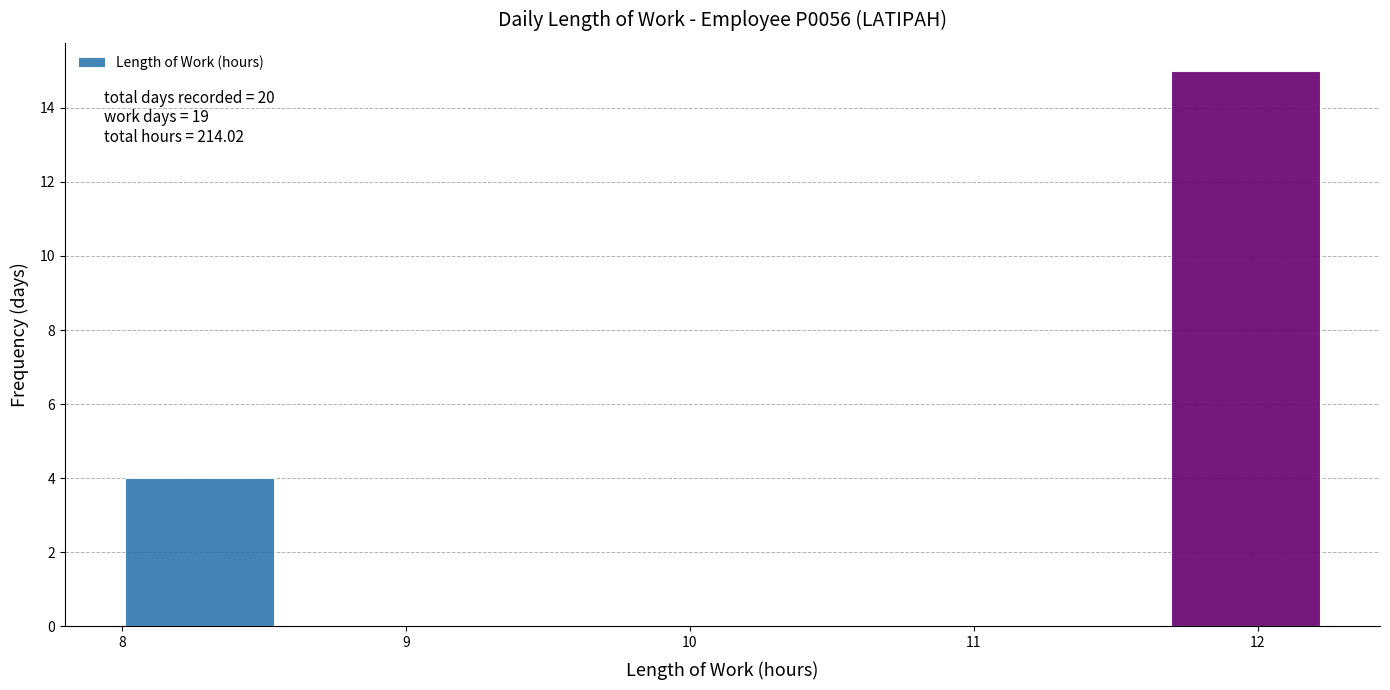

Which range on the x-axis has the tallest bar?

11.7 to 12.2